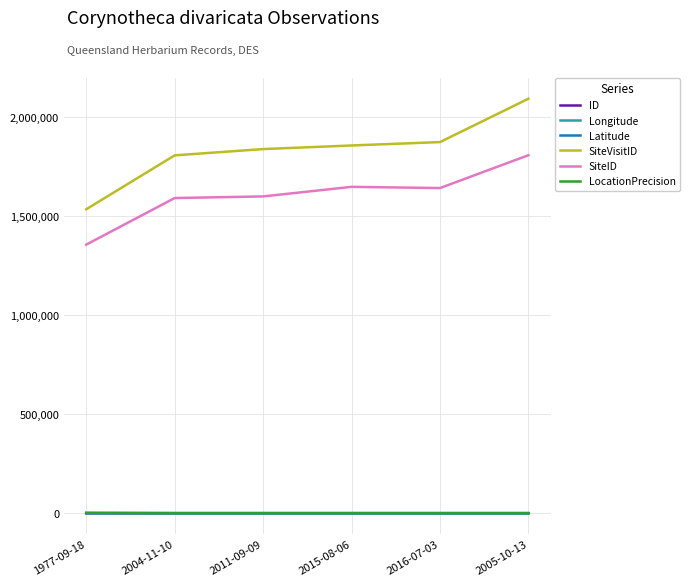

What is the spread (max minus min) of values at 2011-09-09?

1839274.4